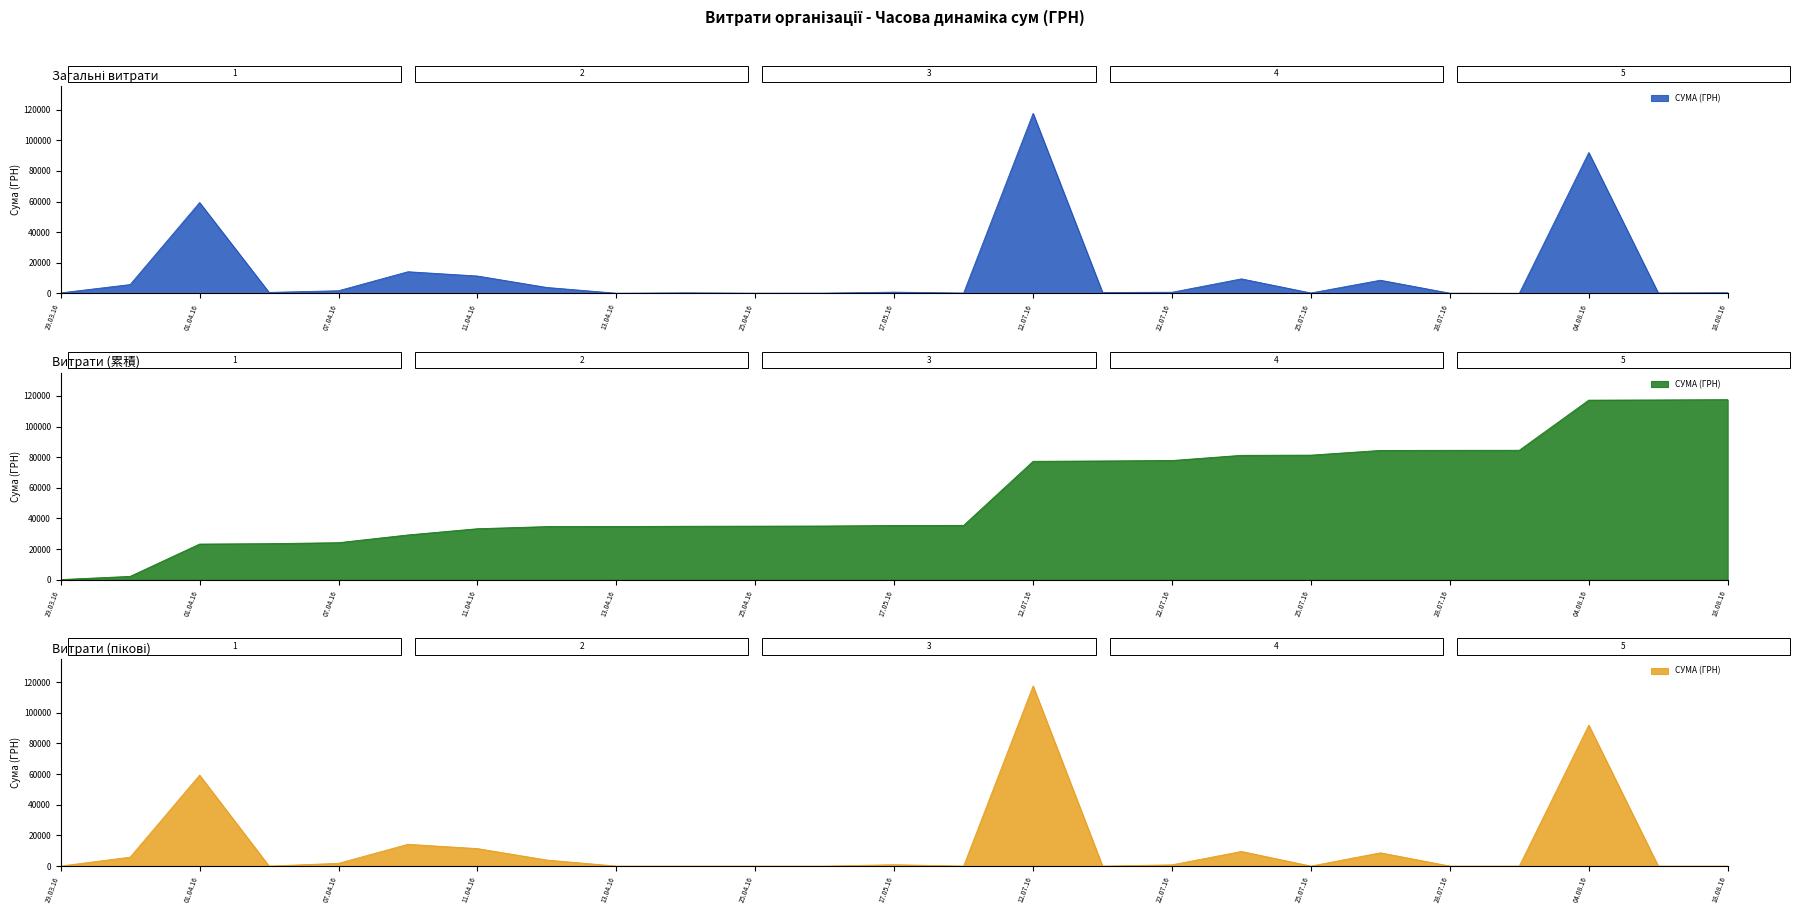

At which label is the value closest to 58790?

01.04.2016